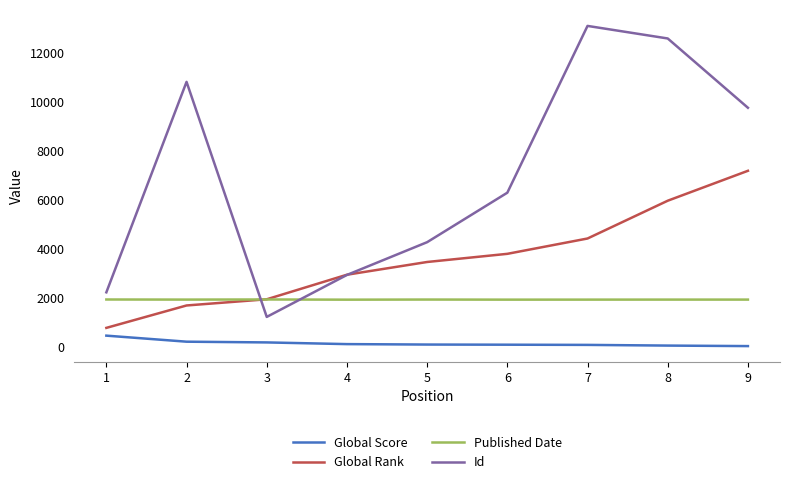

The value of Id at 5 is 6333. True or false?

False